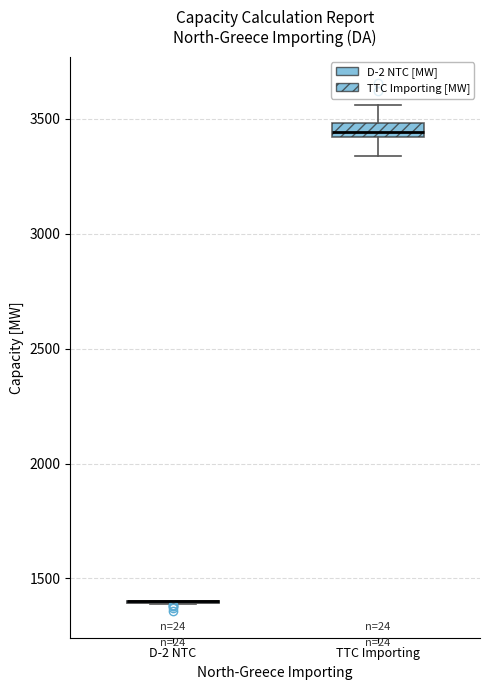

Which box is the tallest, from its lower edge to its upper edge?

TTC Importing